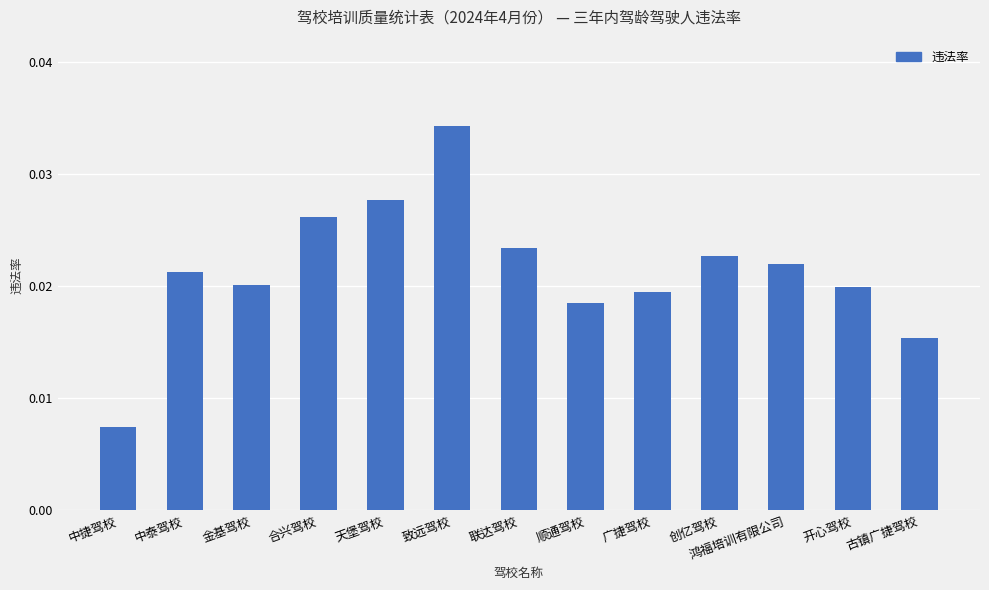

At which label is the value closest to 0?

中捷驾校